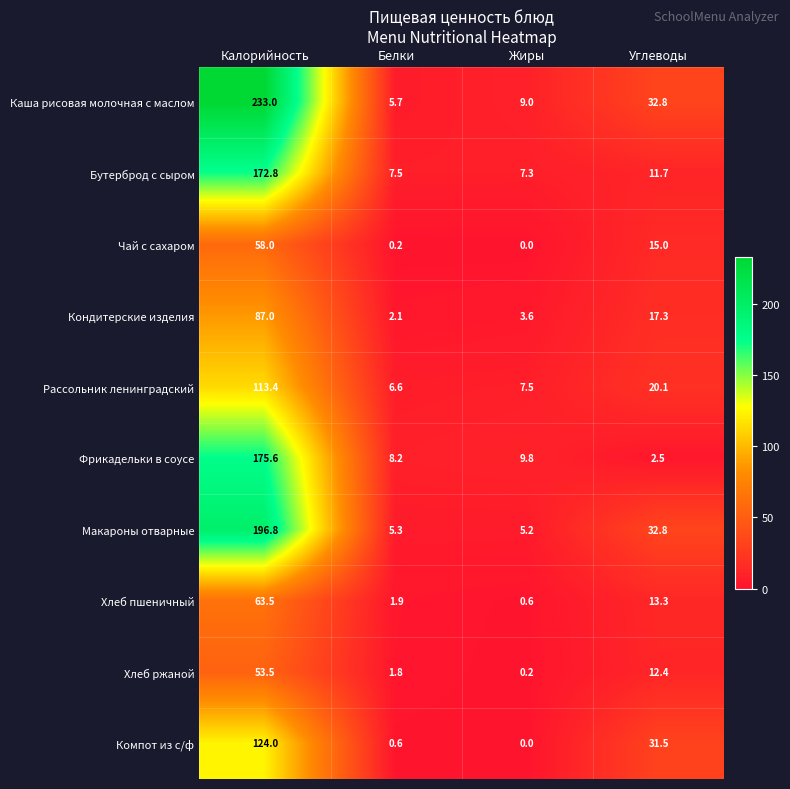

What is the approximate value of Рассольник ленинградский at Жиры?

7.5